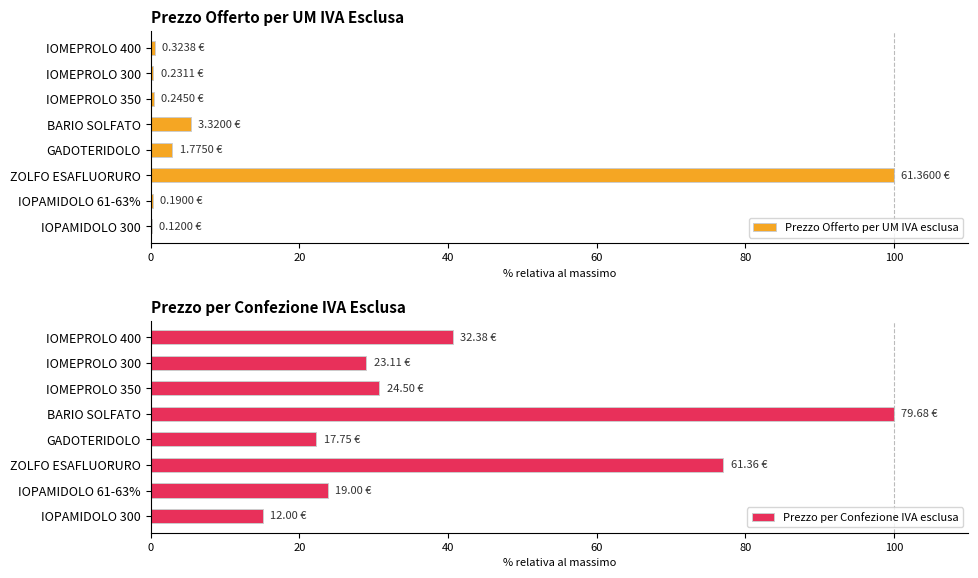

Reading left to right, list all the values displayed in this chart.

Prezzo Offerto per UM IVA esclusa: 0.5	0.4	0.4	5.4	2.9	100.0	0.3	0.2
Prezzo per Confezione IVA esclusa: 40.6	29.0	30.7	100.0	22.3	77.0	23.8	15.1